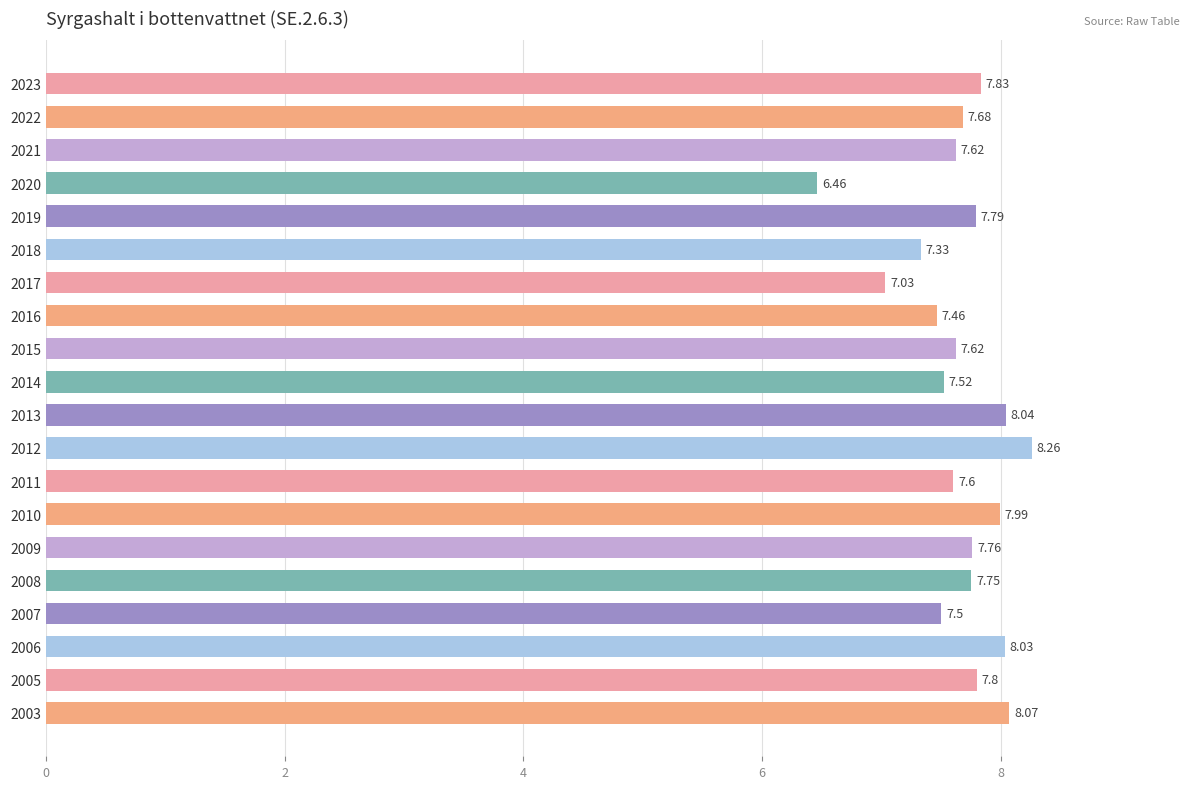

What is the difference between the second highest and minimum values?

1.6